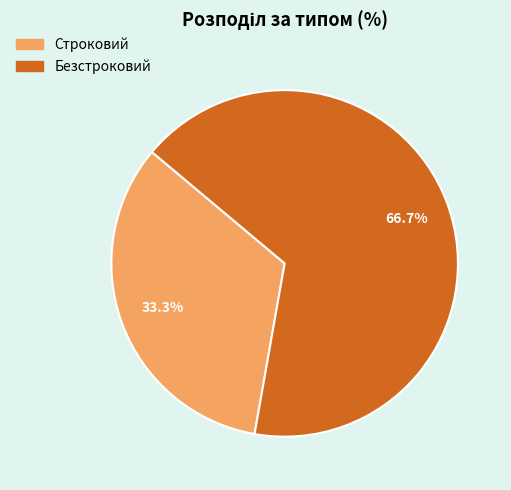

Which slice is the largest?

Безстроковий